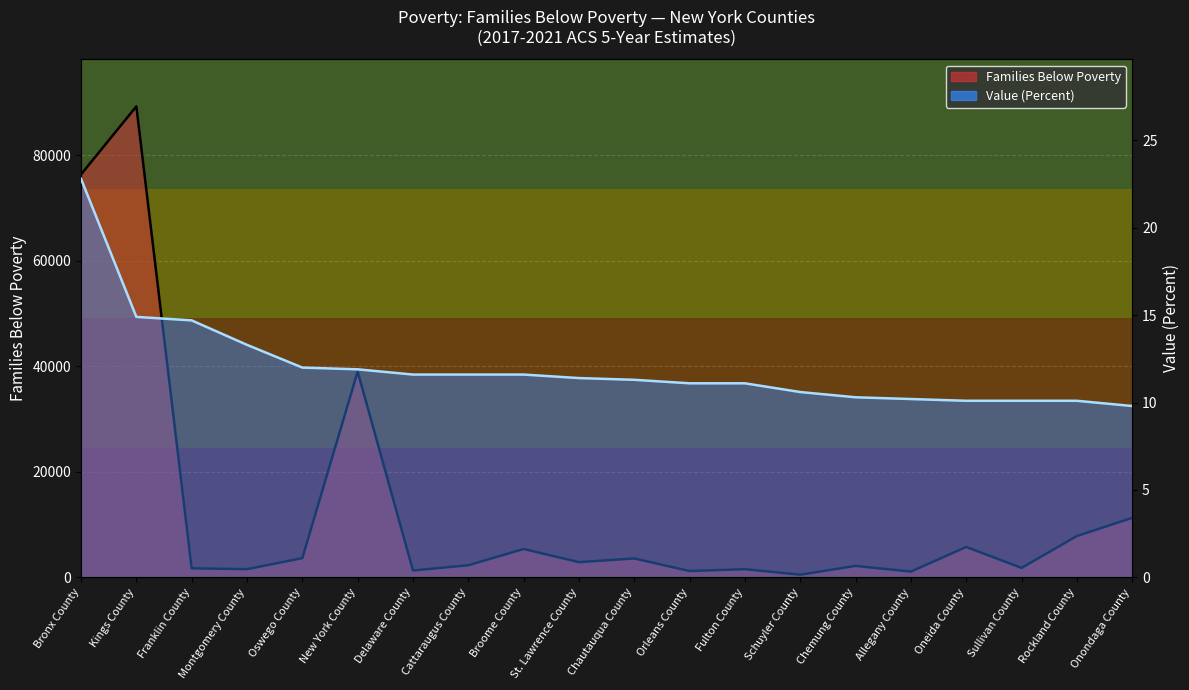

What is the difference between the maximum and minimum values in the Families Below Poverty series?

88757.0